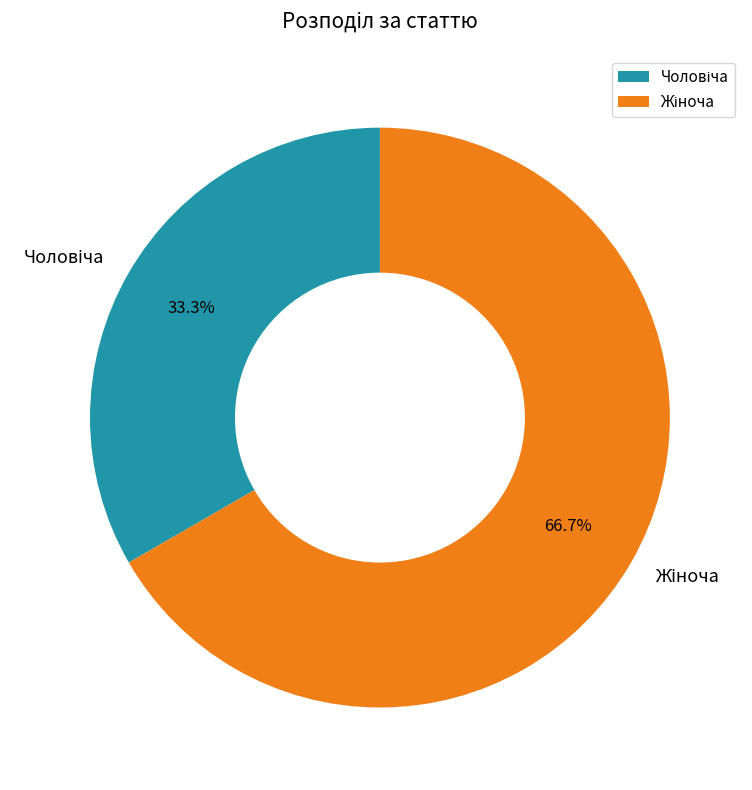

Is there any slice that represents more than half of the pie?

Yes